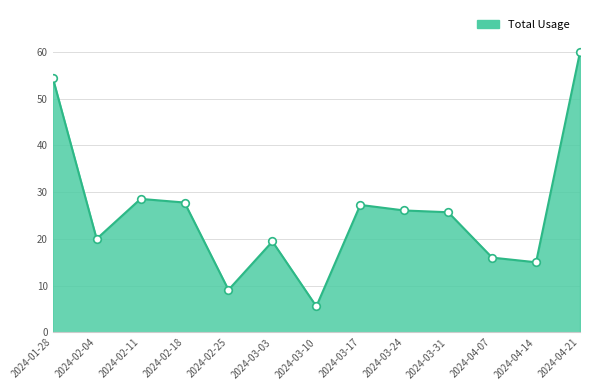

What position from the left is 2024-03-31?

10